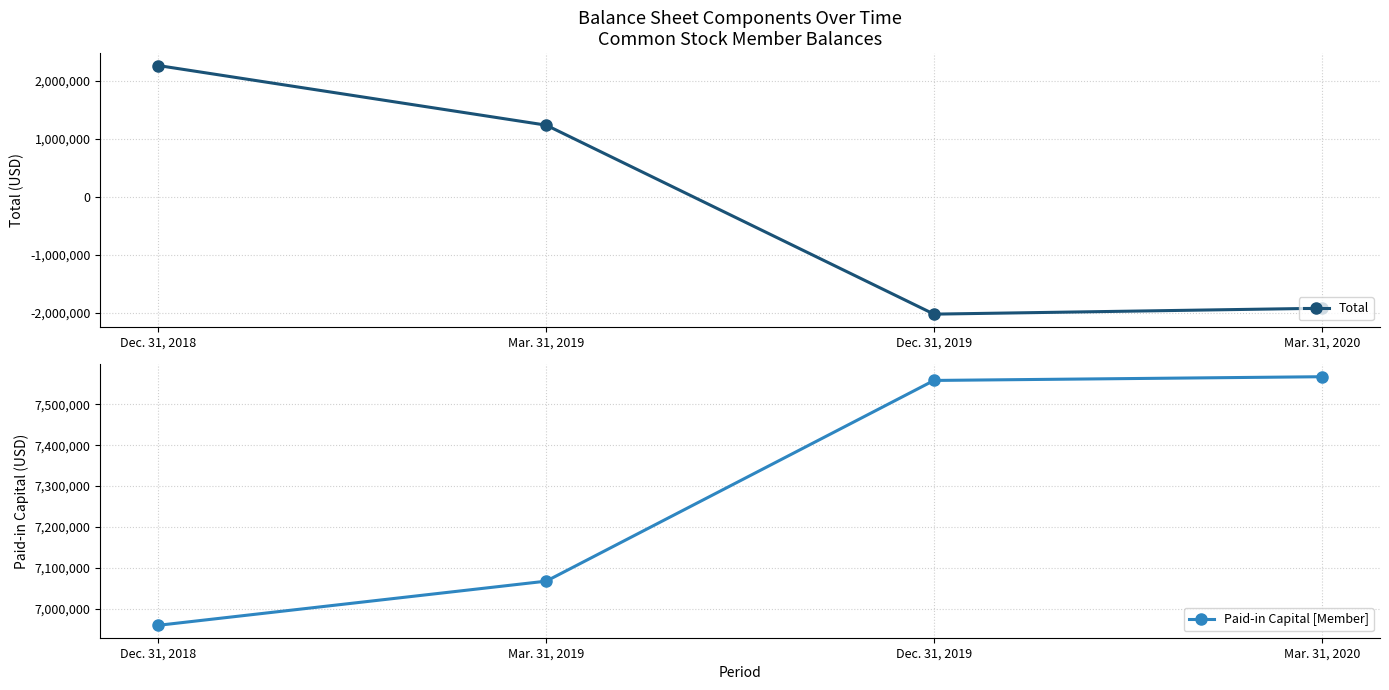

Which has a higher value, Mar. 31, 2020 or Mar. 31, 2019?

Mar. 31, 2019